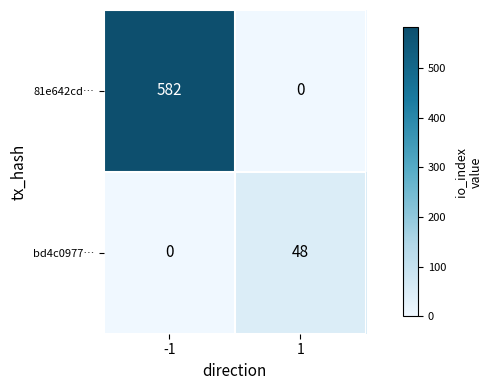

Between -1 and 1, which series saw the biggest shift?

81e642cd…